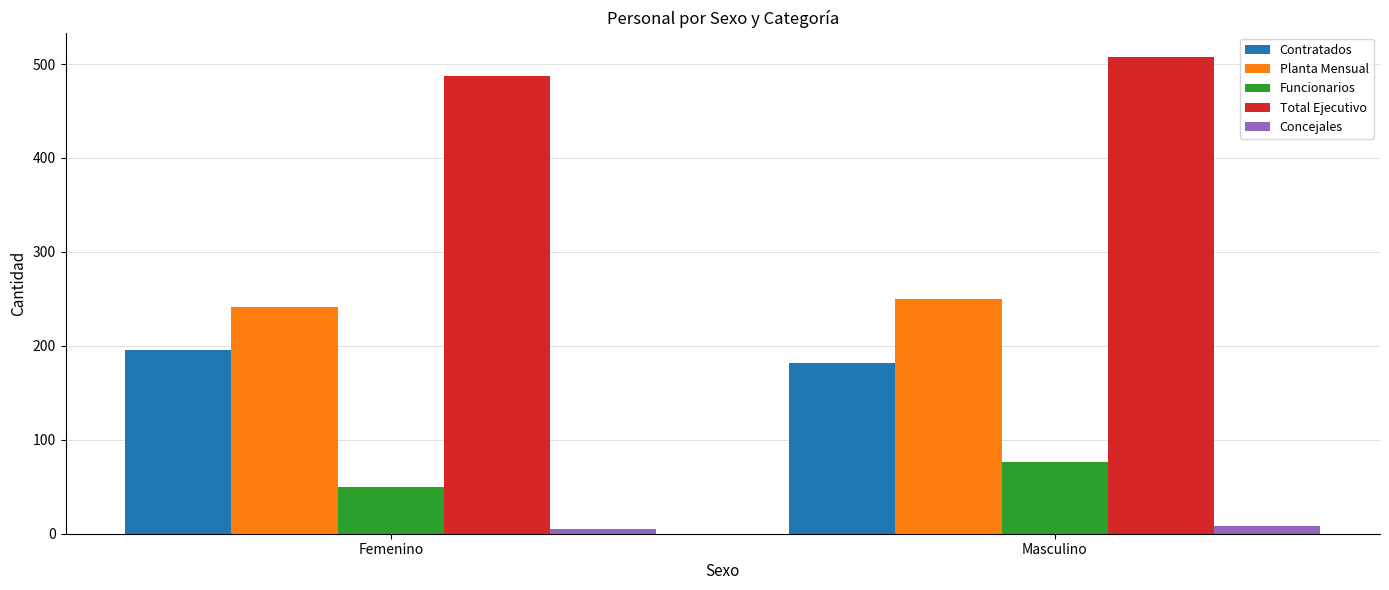

At which label does Contratados reach its minimum?

Masculino